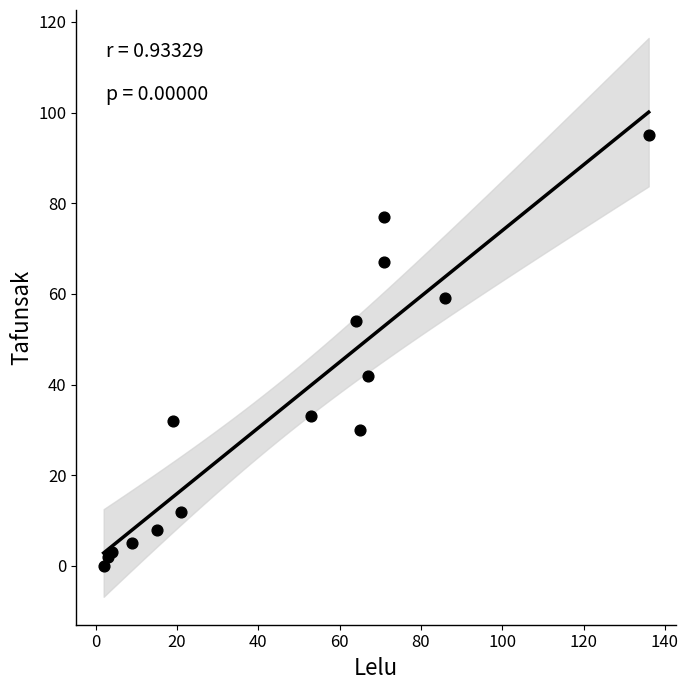

What Y value in the scatter plot is closest to 47?

42